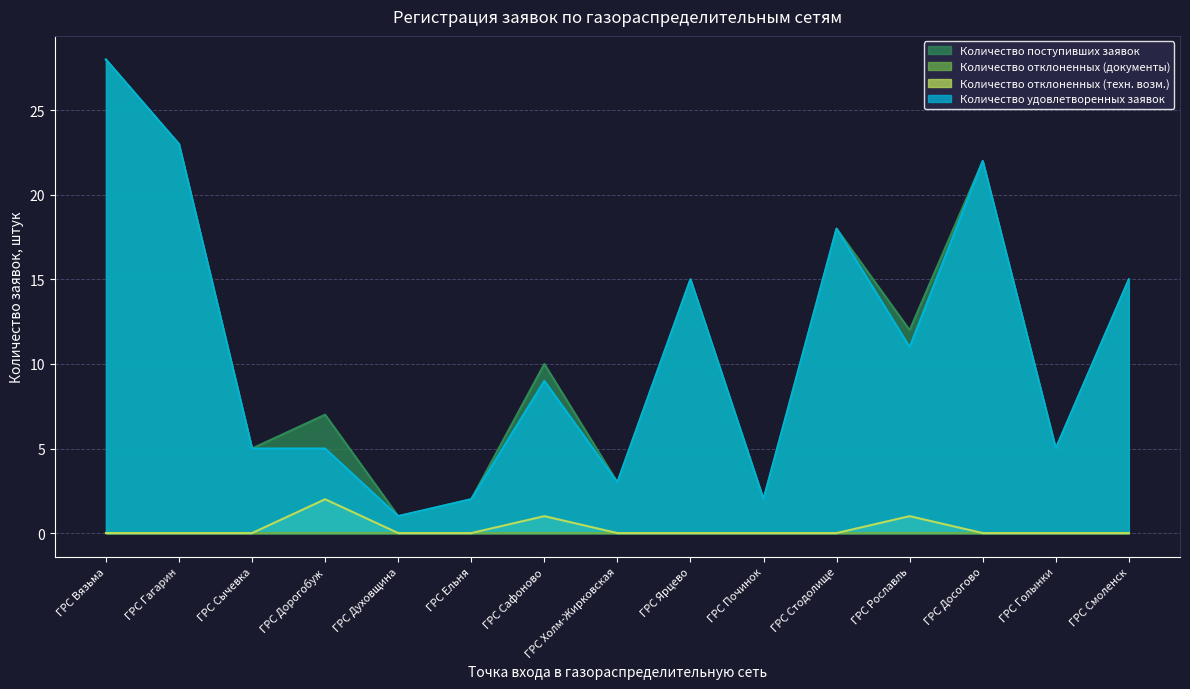

What is the spread (max minus min) of values at ГРС Починок?

2